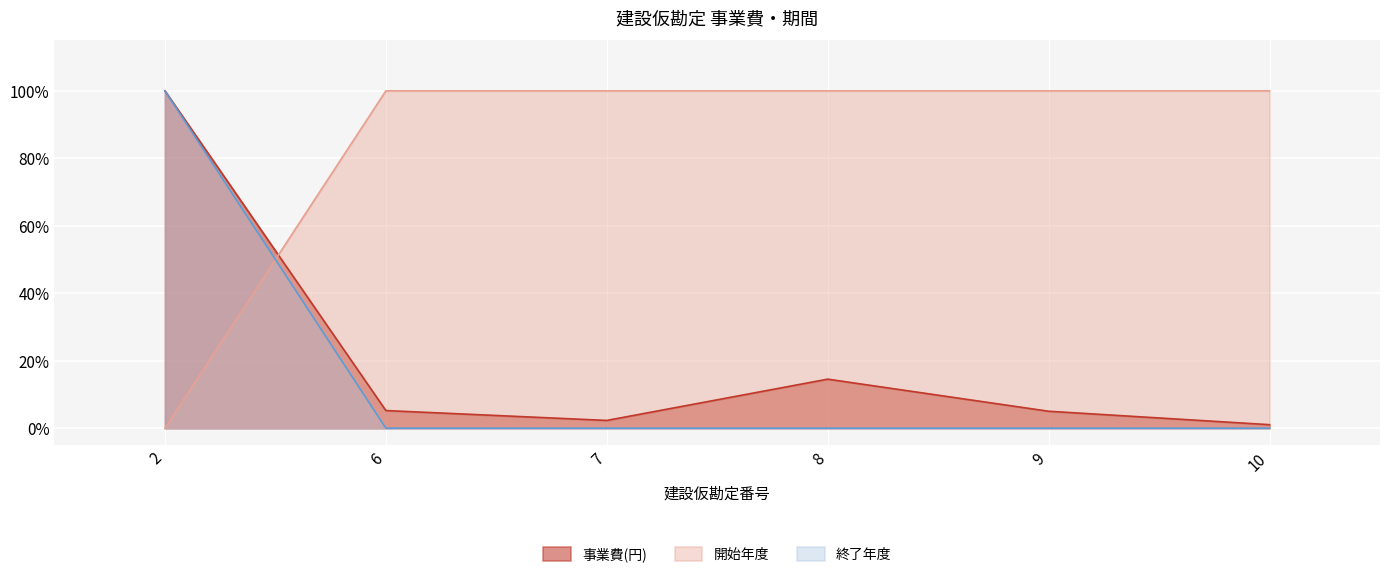

The value of 事業費(円) at 9 is 0.1. True or false?

True